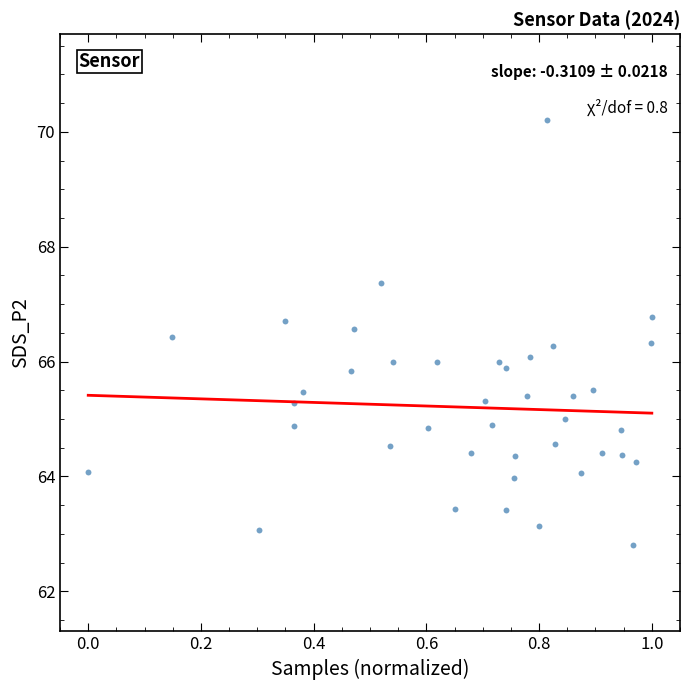

What is the range of Y values (max minus min)?

7.4